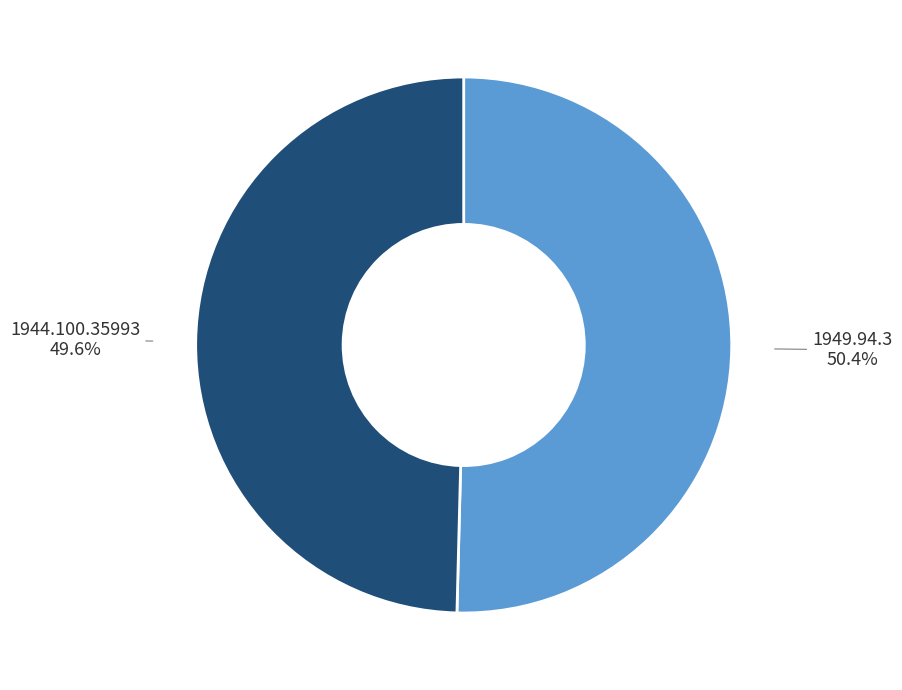

To the nearest percent, what percentage of the pie is 1944.100.35993?

50%